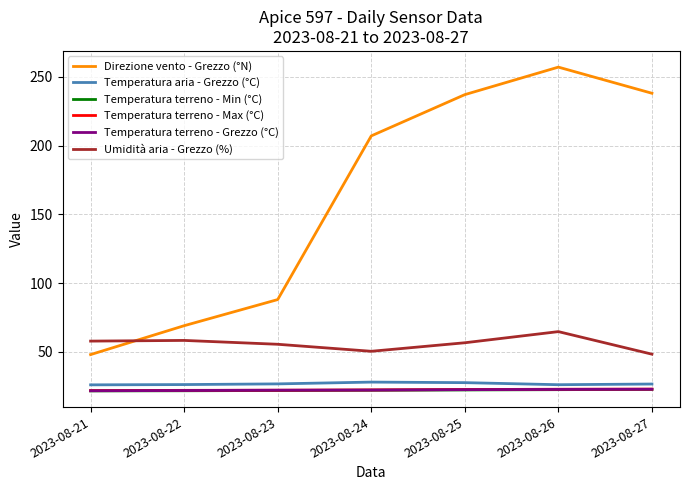

What is the minimum value for Temperatura terreno - Min (°C)?

21.6